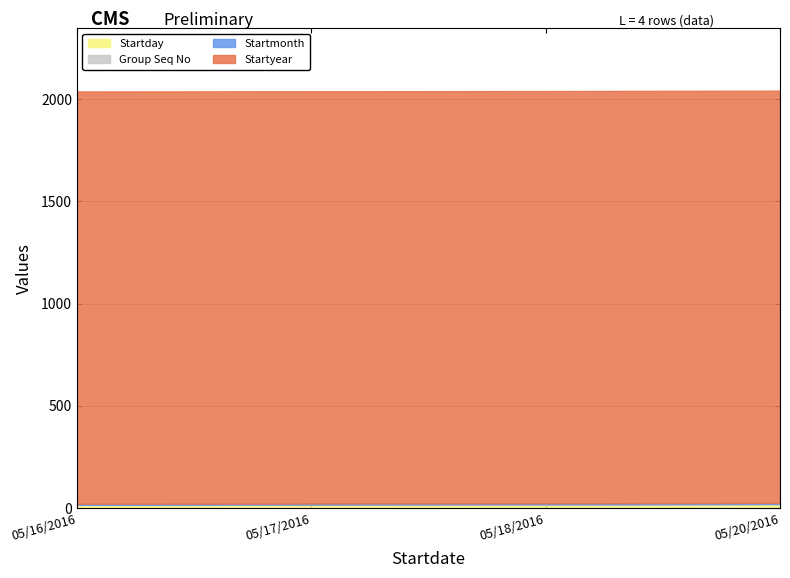

Reading left to right, what are all the values shown in this chart?

Startday: 16	17	18	20
Group Seq No: 1	1	1	1
Startmonth: 5	5	5	5
Startyear: 2016	2016	2016	2016